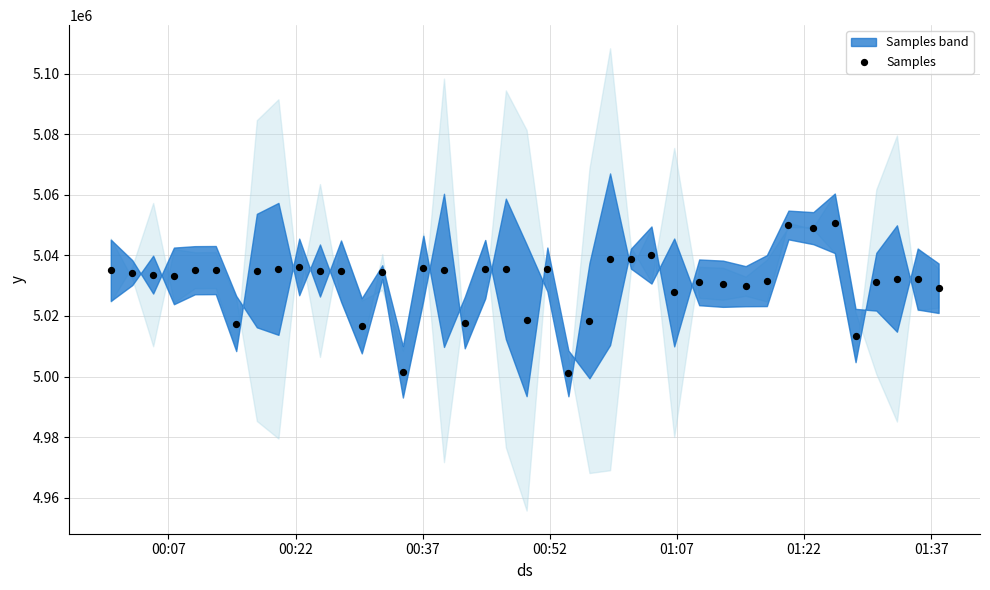

What is the range of Y values (max minus min)?

49577